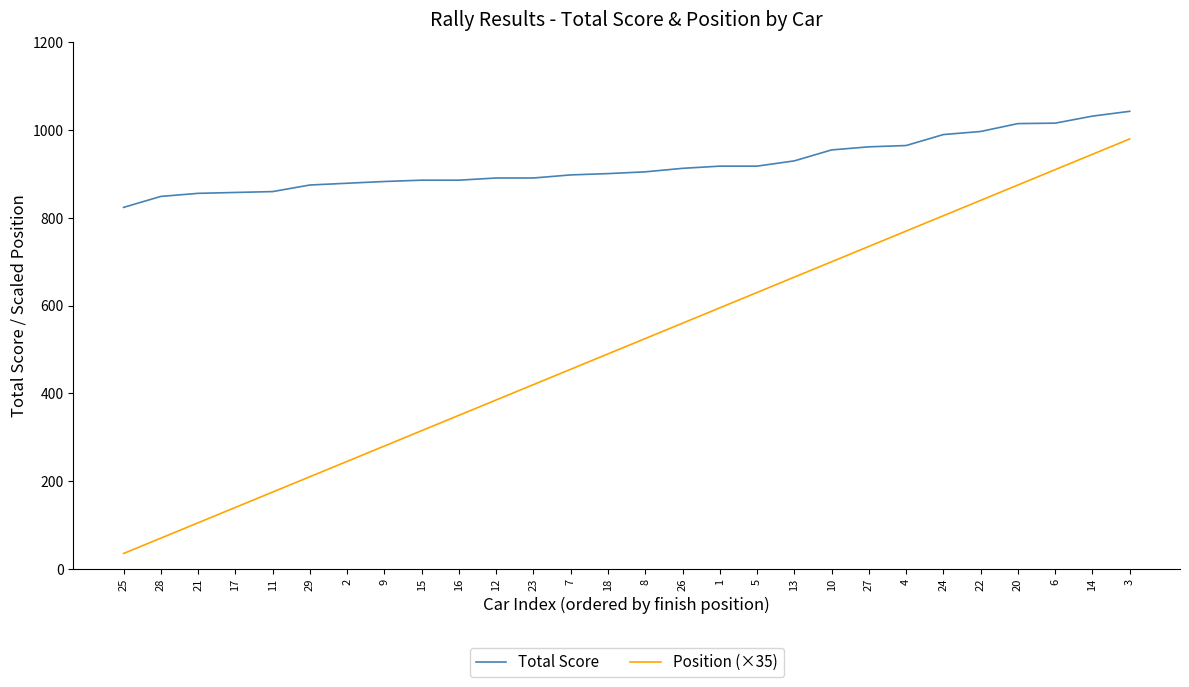

True or false: Position (×35) and Total Score intersect in this chart.

False